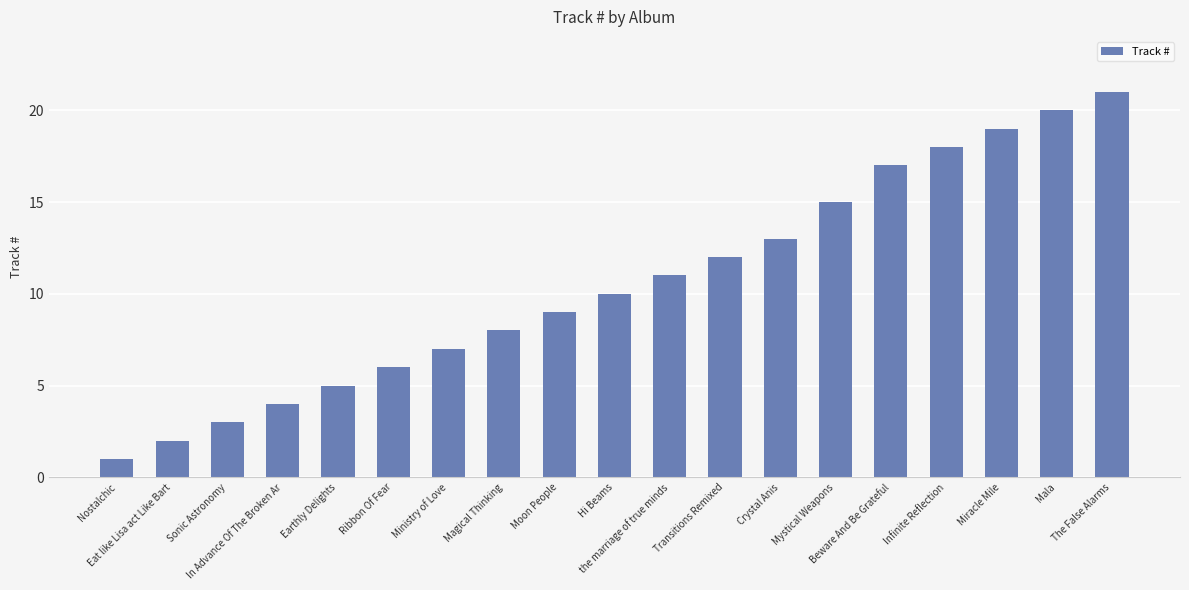

What is the value of the 11th bar from the left?

11